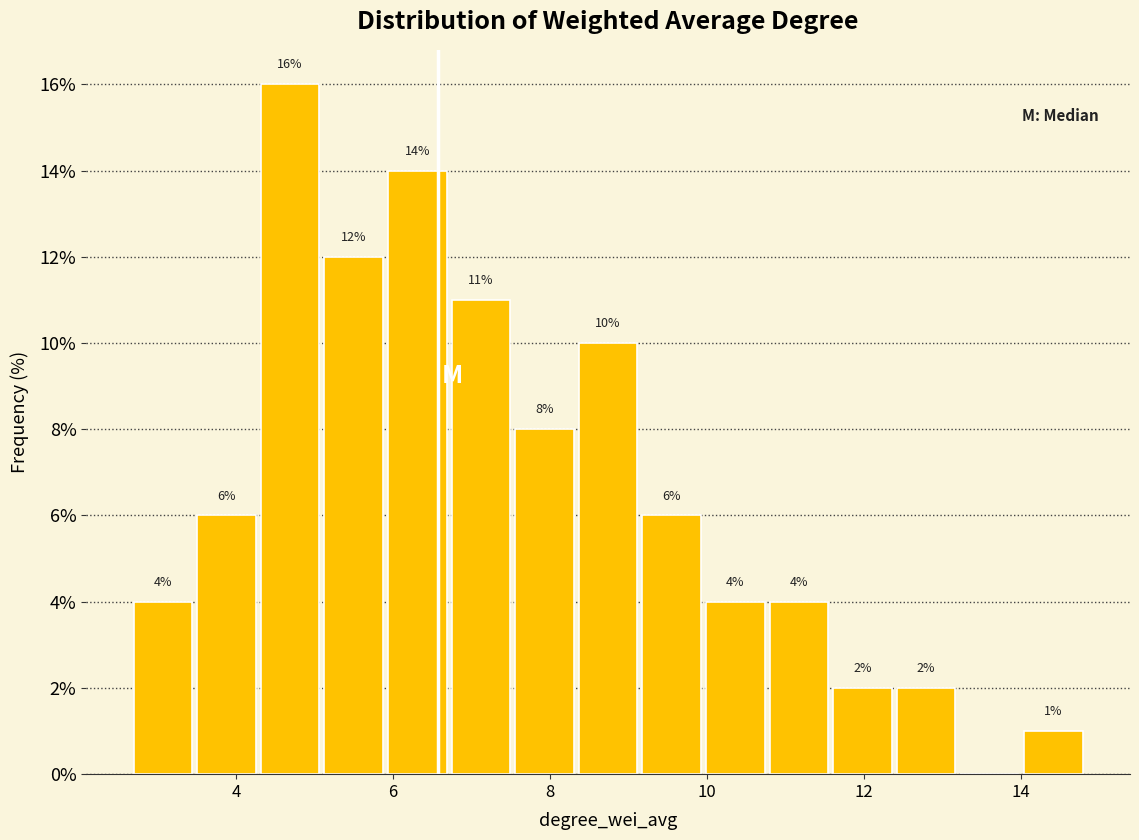

Over which range of the x-axis is the bar tallest?

4.2 to 5.0